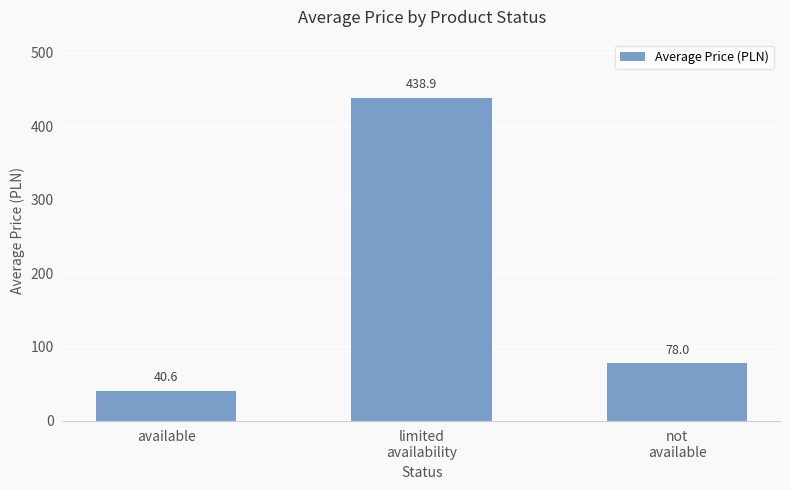

Where is the data nearest to the value 239?

not
available